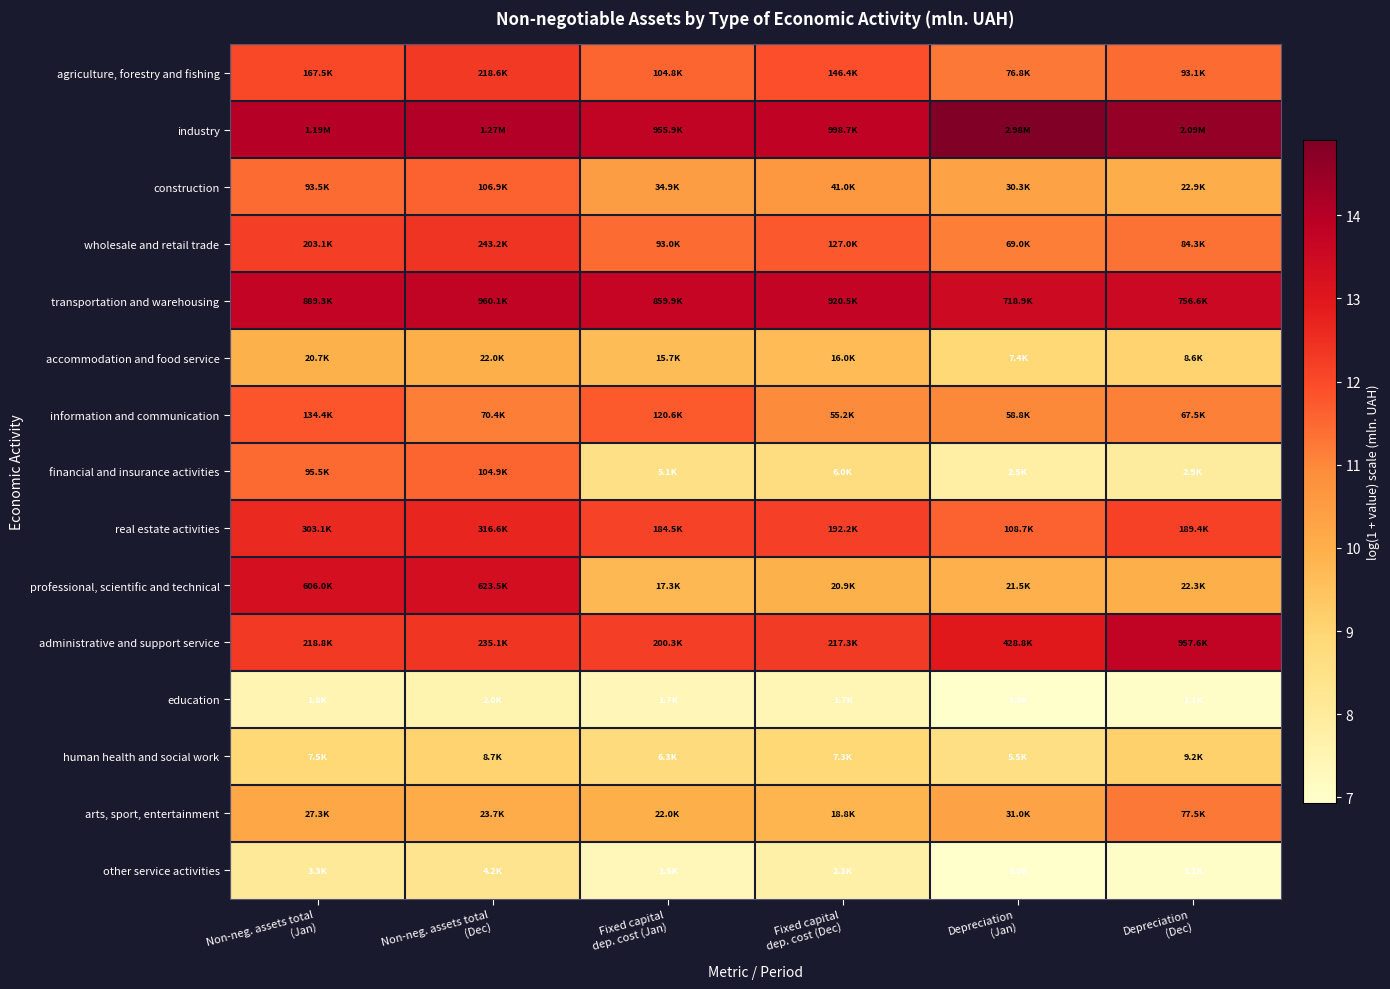

Reading right to left, extract all data points from this chart.

agriculture, forestry and fishing: Depreciation
(Dec)=11.4	Depreciation
(Jan)=11.2	Fixed capital
dep. cost (Dec)=11.9	Fixed capital
dep. cost (Jan)=11.6	Non-neg. assets total
(Dec)=12.3	Non-neg. assets total
(Jan)=12.0
industry: Depreciation
(Dec)=14.6	Depreciation
(Jan)=14.9	Fixed capital
dep. cost (Dec)=13.8	Fixed capital
dep. cost (Jan)=13.8	Non-neg. assets total
(Dec)=14.1	Non-neg. assets total
(Jan)=14.0
construction: Depreciation
(Dec)=10.0	Depreciation
(Jan)=10.3	Fixed capital
dep. cost (Dec)=10.6	Fixed capital
dep. cost (Jan)=10.5	Non-neg. assets total
(Dec)=11.6	Non-neg. assets total
(Jan)=11.4
wholesale and retail trade: Depreciation
(Dec)=11.3	Depreciation
(Jan)=11.1	Fixed capital
dep. cost (Dec)=11.8	Fixed capital
dep. cost (Jan)=11.4	Non-neg. assets total
(Dec)=12.4	Non-neg. assets total
(Jan)=12.2
transportation and warehousing: Depreciation
(Dec)=13.5	Depreciation
(Jan)=13.5	Fixed capital
dep. cost (Dec)=13.7	Fixed capital
dep. cost (Jan)=13.7	Non-neg. assets total
(Dec)=13.8	Non-neg. assets total
(Jan)=13.7
accommodation and food service: Depreciation
(Dec)=9.1	Depreciation
(Jan)=8.9	Fixed capital
dep. cost (Dec)=9.7	Fixed capital
dep. cost (Jan)=9.7	Non-neg. assets total
(Dec)=10.0	Non-neg. assets total
(Jan)=9.9
information and communication: Depreciation
(Dec)=11.1	Depreciation
(Jan)=11.0	Fixed capital
dep. cost (Dec)=10.9	Fixed capital
dep. cost (Jan)=11.7	Non-neg. assets total
(Dec)=11.2	Non-neg. assets total
(Jan)=11.8
financial and insurance activities: Depreciation
(Dec)=8.0	Depreciation
(Jan)=7.8	Fixed capital
dep. cost (Dec)=8.7	Fixed capital
dep. cost (Jan)=8.5	Non-neg. assets total
(Dec)=11.6	Non-neg. assets total
(Jan)=11.5
real estate activities: Depreciation
(Dec)=12.2	Depreciation
(Jan)=11.6	Fixed capital
dep. cost (Dec)=12.2	Fixed capital
dep. cost (Jan)=12.1	Non-neg. assets total
(Dec)=12.7	Non-neg. assets total
(Jan)=12.6
professional, scientific and technical: Depreciation
(Dec)=10.0	Depreciation
(Jan)=10.0	Fixed capital
dep. cost (Dec)=9.9	Fixed capital
dep. cost (Jan)=9.8	Non-neg. assets total
(Dec)=13.3	Non-neg. assets total
(Jan)=13.3
administrative and support service: Depreciation
(Dec)=13.8	Depreciation
(Jan)=13.0	Fixed capital
dep. cost (Dec)=12.3	Fixed capital
dep. cost (Jan)=12.2	Non-neg. assets total
(Dec)=12.4	Non-neg. assets total
(Jan)=12.3
education: Depreciation
(Dec)=7.0	Depreciation
(Jan)=6.9	Fixed capital
dep. cost (Dec)=7.4	Fixed capital
dep. cost (Jan)=7.4	Non-neg. assets total
(Dec)=7.6	Non-neg. assets total
(Jan)=7.5
human health and social work: Depreciation
(Dec)=9.1	Depreciation
(Jan)=8.6	Fixed capital
dep. cost (Dec)=8.9	Fixed capital
dep. cost (Jan)=8.8	Non-neg. assets total
(Dec)=9.1	Non-neg. assets total
(Jan)=8.9
arts, sport, entertainment: Depreciation
(Dec)=11.3	Depreciation
(Jan)=10.3	Fixed capital
dep. cost (Dec)=9.8	Fixed capital
dep. cost (Jan)=10.0	Non-neg. assets total
(Dec)=10.1	Non-neg. assets total
(Jan)=10.2
other service activities: Depreciation
(Dec)=7.0	Depreciation
(Jan)=6.9	Fixed capital
dep. cost (Dec)=7.8	Fixed capital
dep. cost (Jan)=7.3	Non-neg. assets total
(Dec)=8.4	Non-neg. assets total
(Jan)=8.1